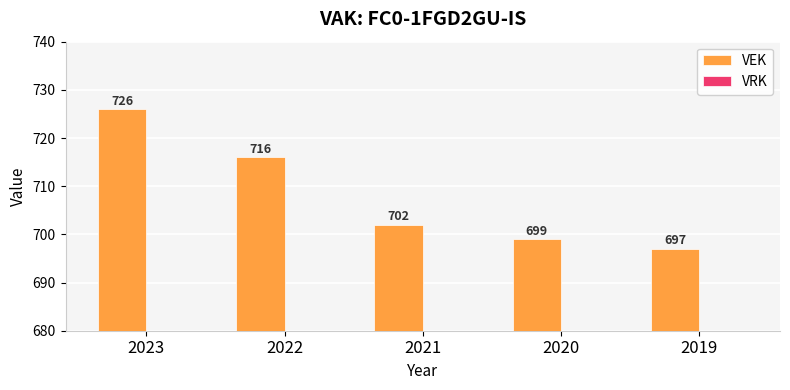

What is the change in value from 2023 to 2020?

-27